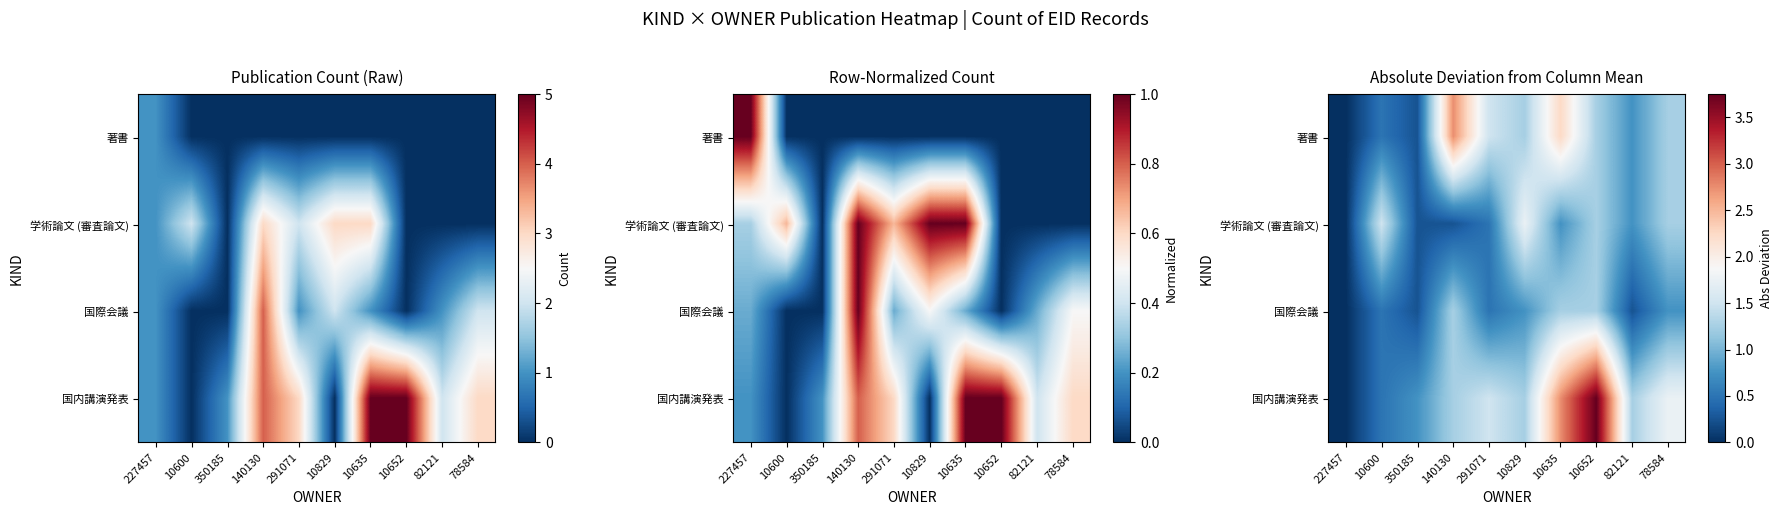

Count the 国際会議 values in the range 0 to 1.

7